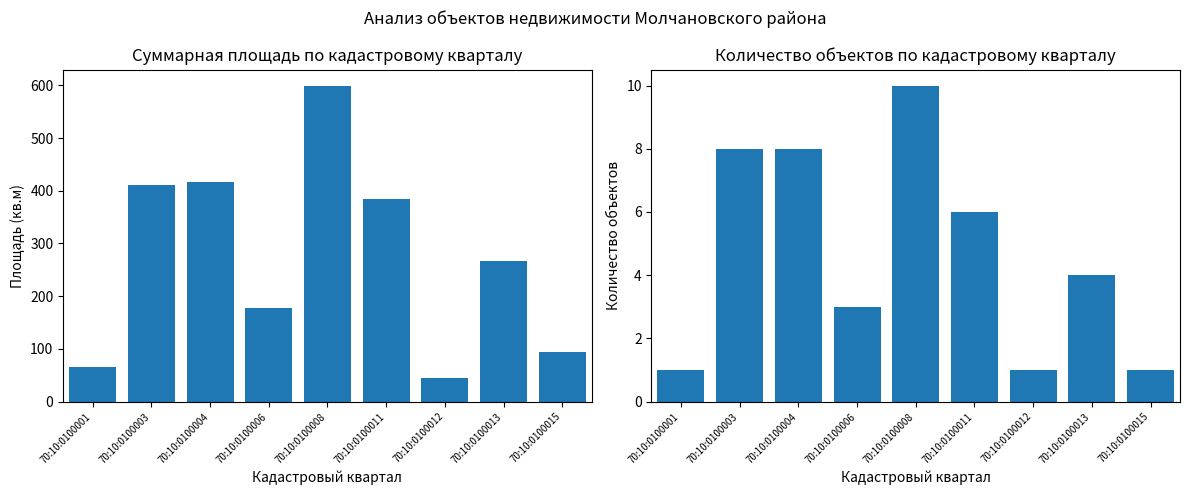

What are all the series names shown in the legend?

Суммарная площадь, Количество объектов